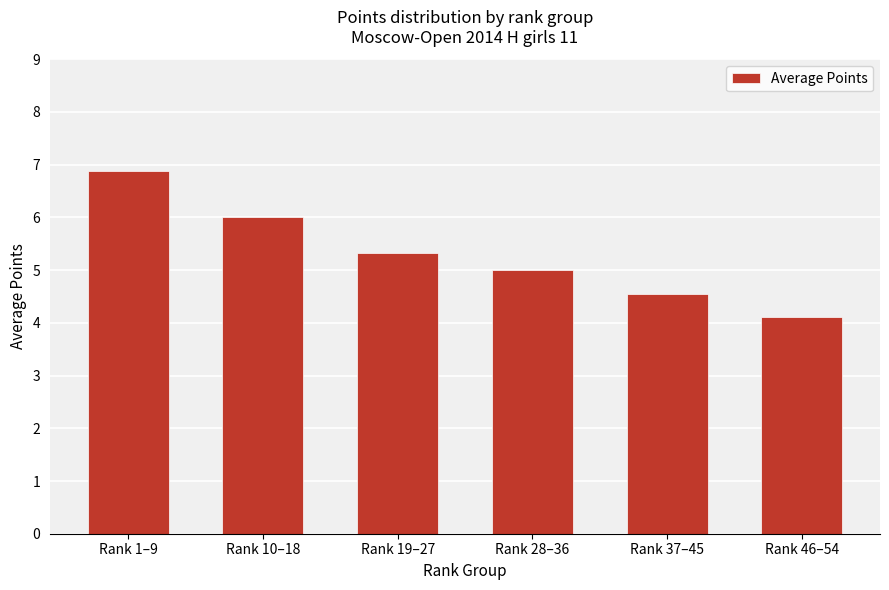

Which category has the highest value across all series?

Rank 1–9